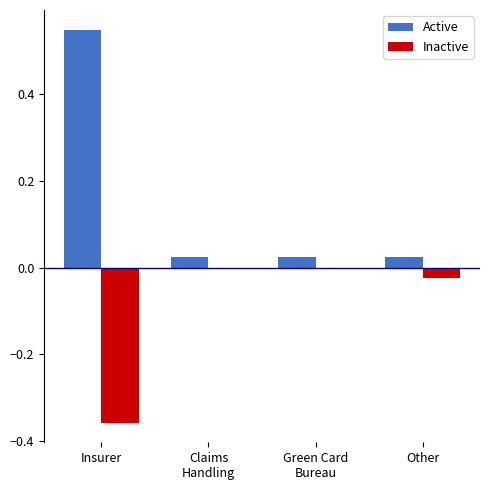

At which category is the sum across all series the highest?

Insurer